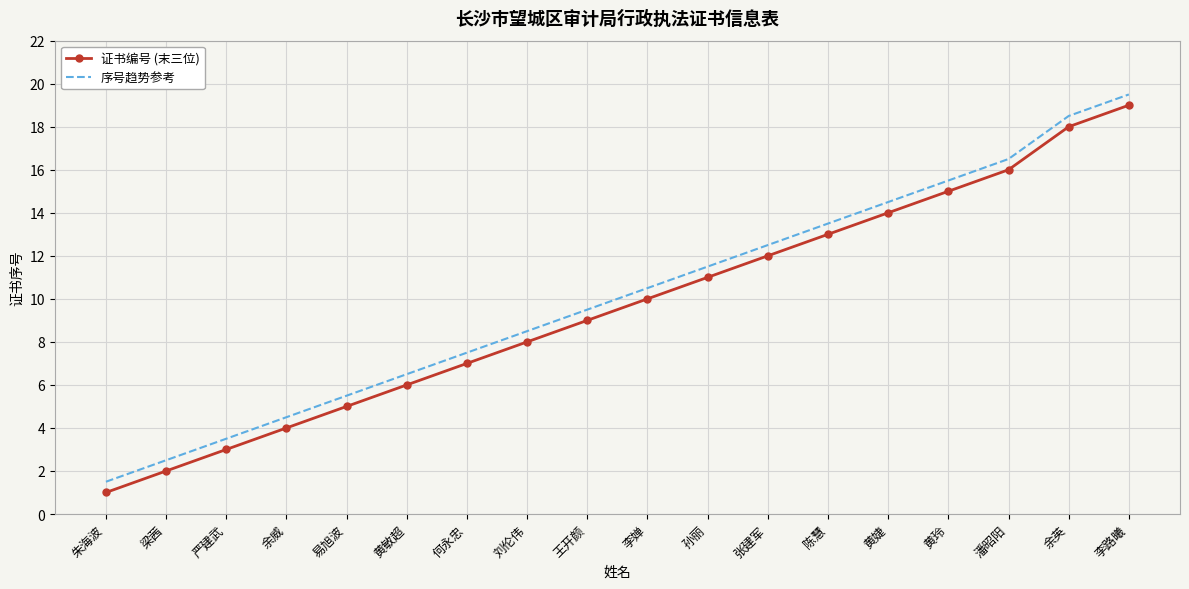

Reading left to right, list all the values displayed in this chart.

证书编号 (末三位): 1.0	2.0	3.0	4.0	5.0	6.0	7.0	8.0	9.0	10.0	11.0	12.0	13.0	14.0	15.0	16.0	18.0	19.0
序号趋势参考: 1.5	2.5	3.5	4.5	5.5	6.5	7.5	8.5	9.5	10.5	11.5	12.5	13.5	14.5	15.5	16.5	18.5	19.5